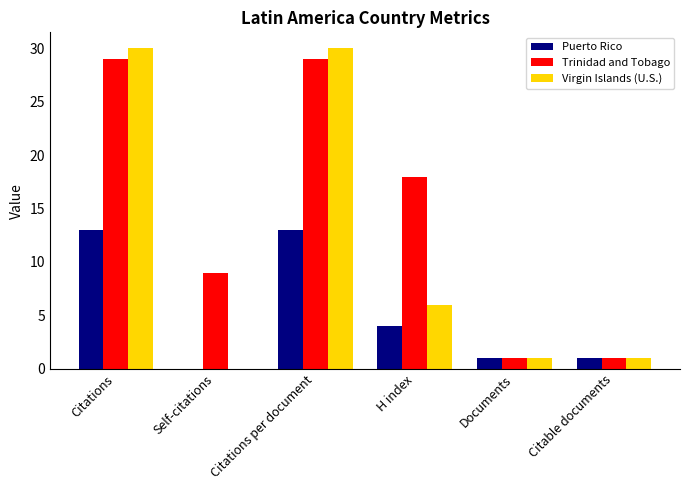

Count the number of data series in this chart.

3